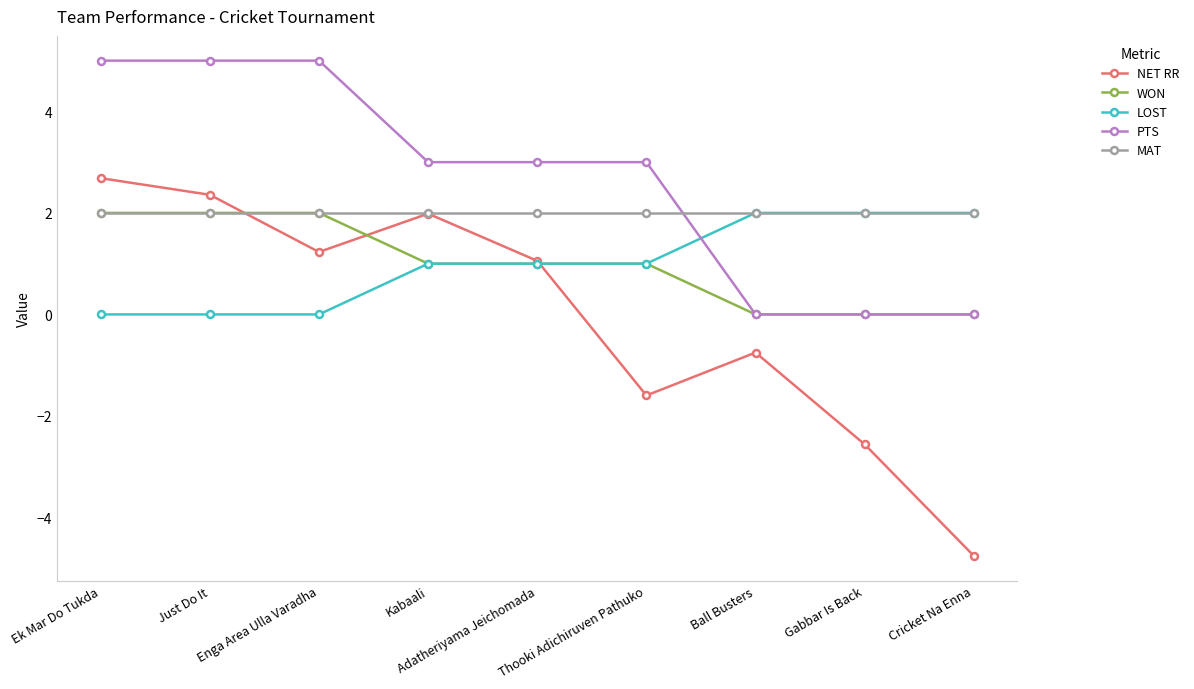

Reading right to left, what are all the values shown in this chart?

NET RR: -4.8	-2.6	-0.8	-1.6	1.1	2.0	1.2	2.4	2.7
WON: 0.0	0.0	0.0	1.0	1.0	1.0	2.0	2.0	2.0
LOST: 2.0	2.0	2.0	1.0	1.0	1.0	0.0	0.0	0.0
PTS: 0.0	0.0	0.0	3.0	3.0	3.0	5.0	5.0	5.0
MAT: 2.0	2.0	2.0	2.0	2.0	2.0	2.0	2.0	2.0